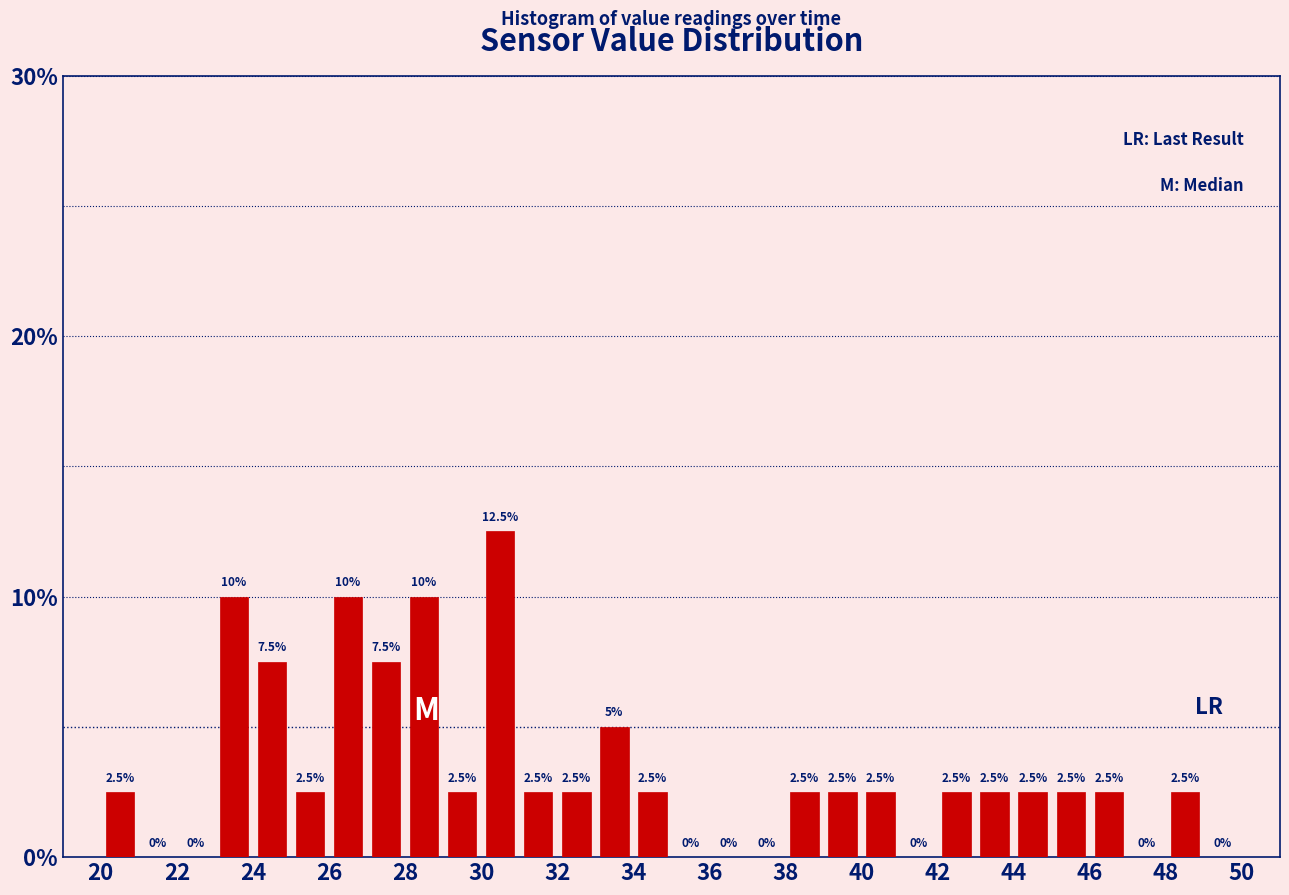

Reading left to right, list every bar in this chart as the range it spans on the x-axis followed by its height.

20 to 21: 2.5
21 to 22: 0.0
22 to 23: 0.0
23 to 24: 10.0
24 to 25: 7.5
25 to 26: 2.5
26 to 27: 10.0
27 to 28: 7.5
28 to 29: 10.0
29 to 30: 2.5
30 to 31: 12.5
31 to 32: 2.5
32 to 33: 2.5
33 to 34: 5.0
34 to 35: 2.5
35 to 36: 0.0
36 to 37: 0.0
37 to 38: 0.0
38 to 39: 2.5
39 to 40: 2.5
40 to 41: 2.5
41 to 42: 0.0
42 to 43: 2.5
43 to 44: 2.5
44 to 45: 2.5
45 to 46: 2.5
46 to 47: 2.5
47 to 48: 0.0
48 to 49: 2.5
49 to 50: 0.0